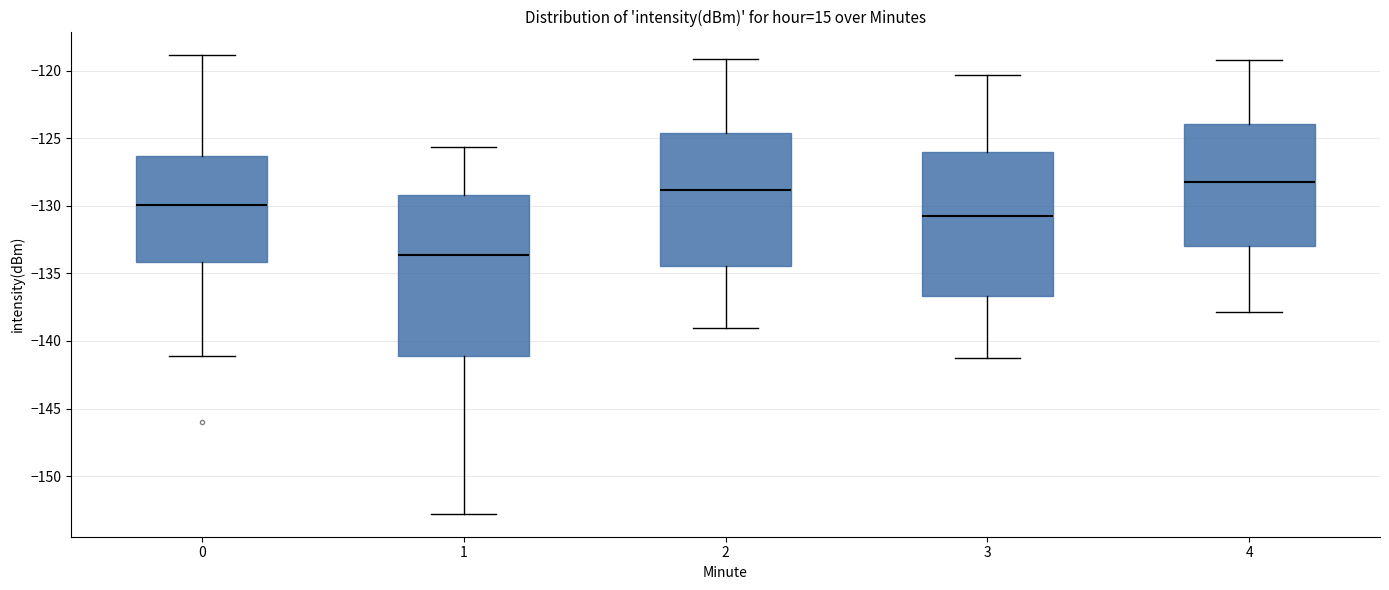

Comparing the boxes themselves (not the whiskers), which one is the tallest?

1